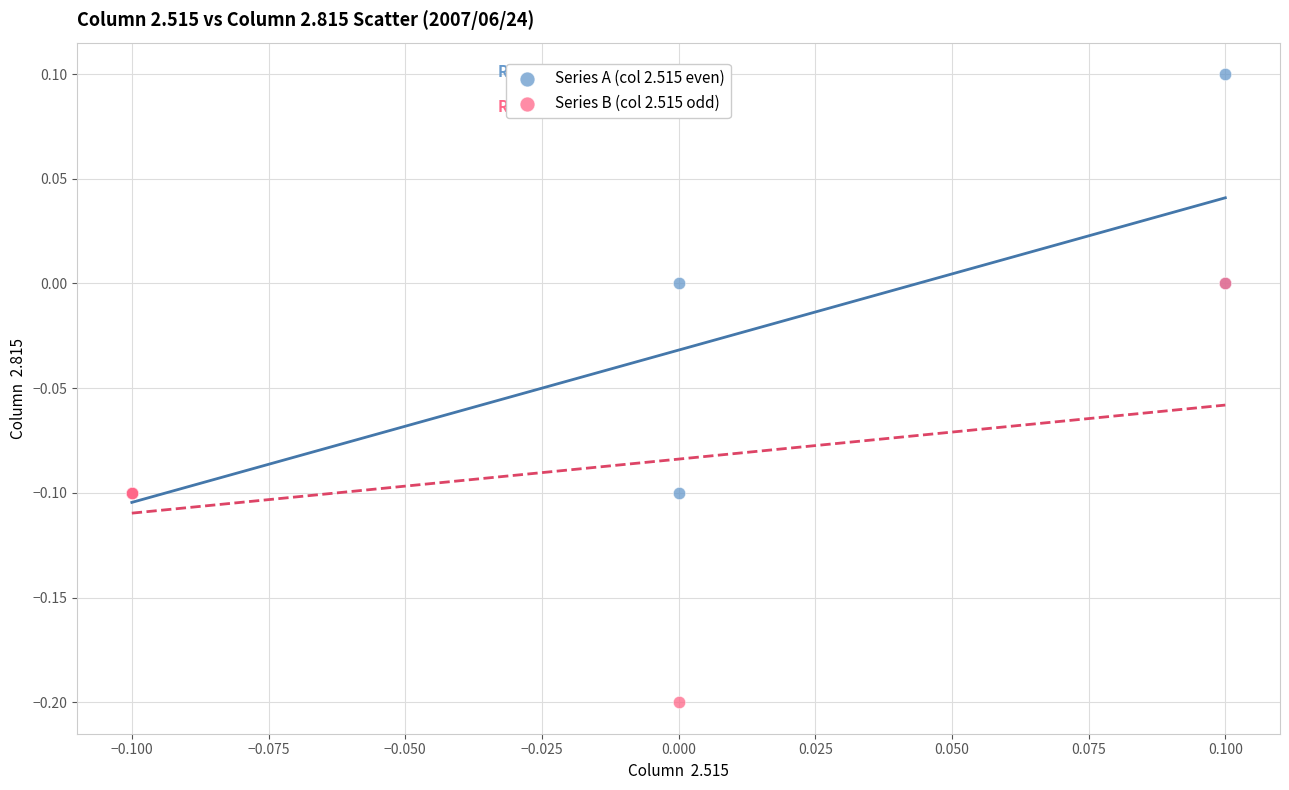

Which series reaches the minimum Y coordinate?

Series B (col 2.515 odd)